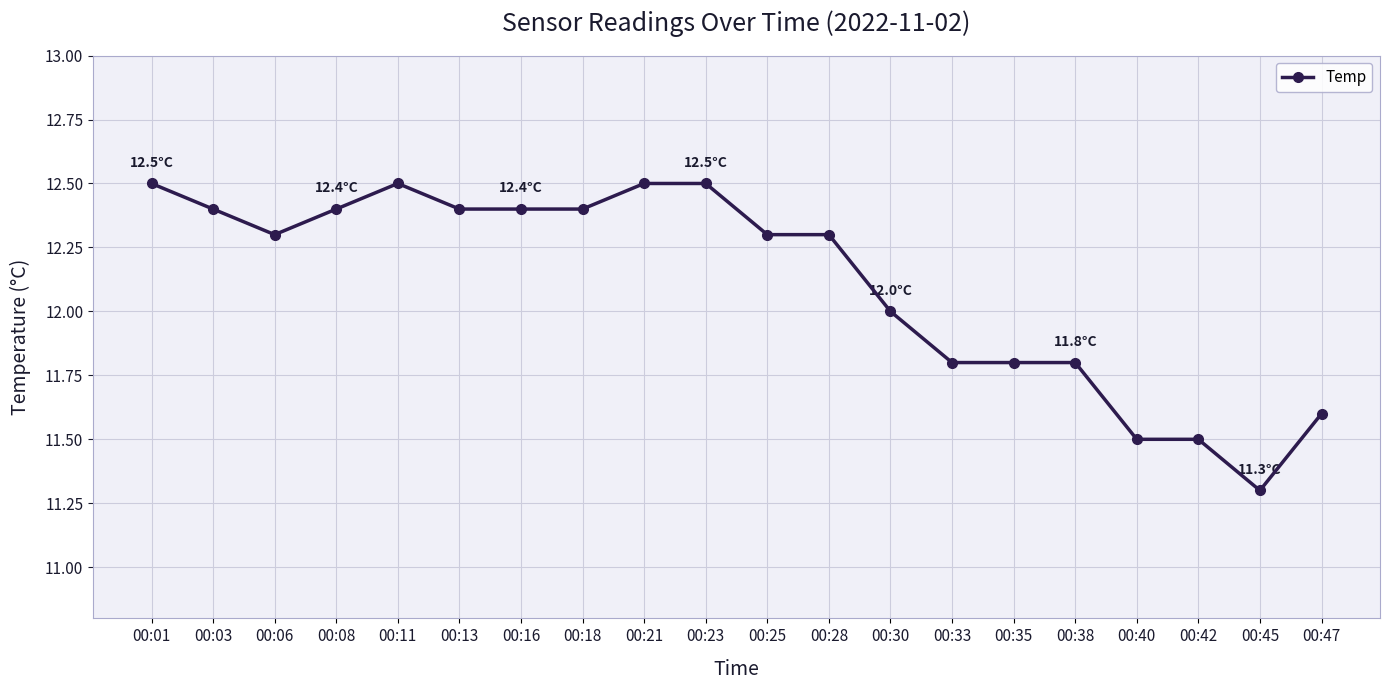

Which label corresponds to the smallest value in the chart?

00:45